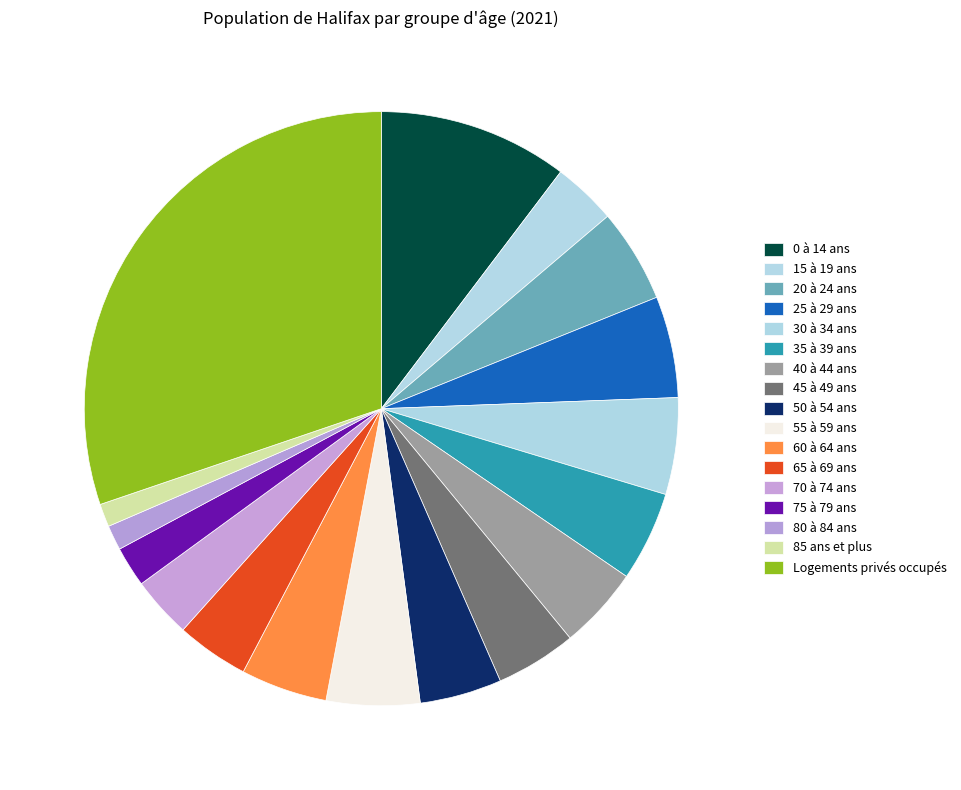

Which slice is the smallest?

85 ans et plus